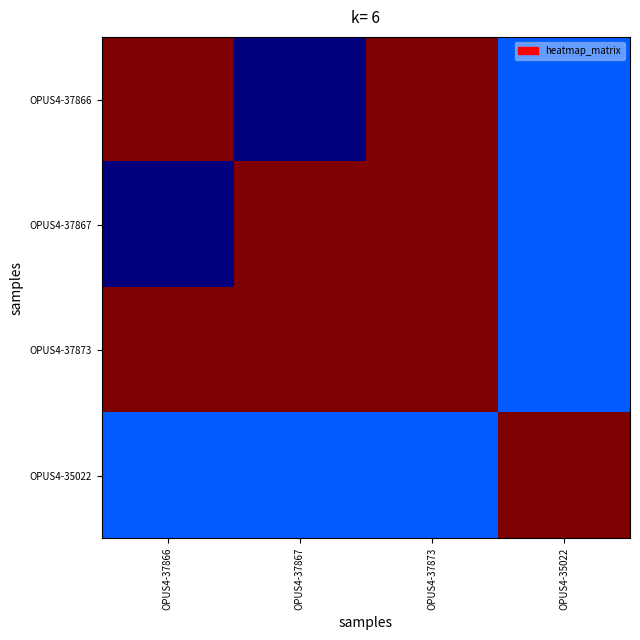

How many data points does each series have?

4